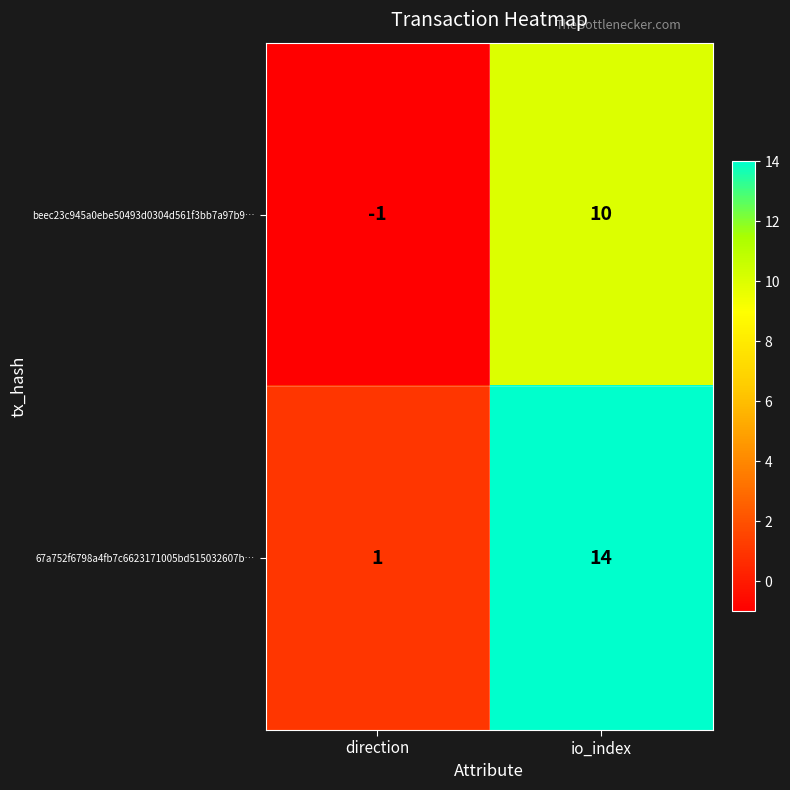

Which category has the lowest value in the beec23c945a0ebe50493d0304d561f3bb7a97b9… series?

direction